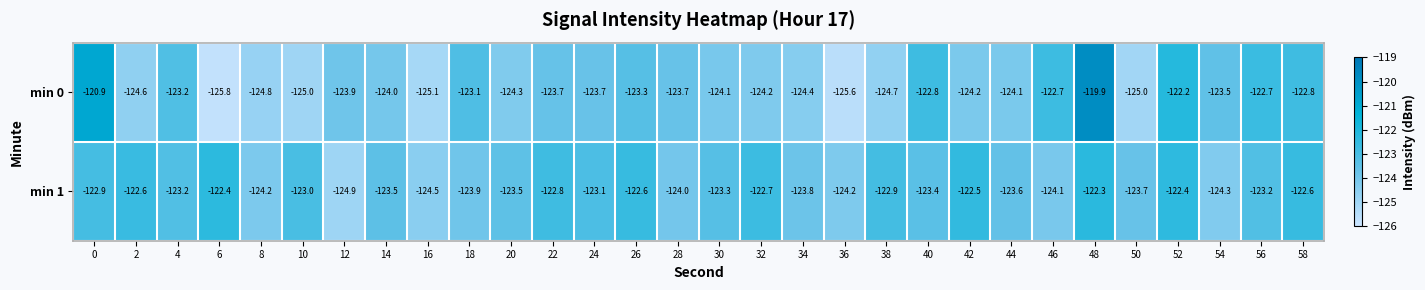

How many data points in min 1 are less than -123?

18